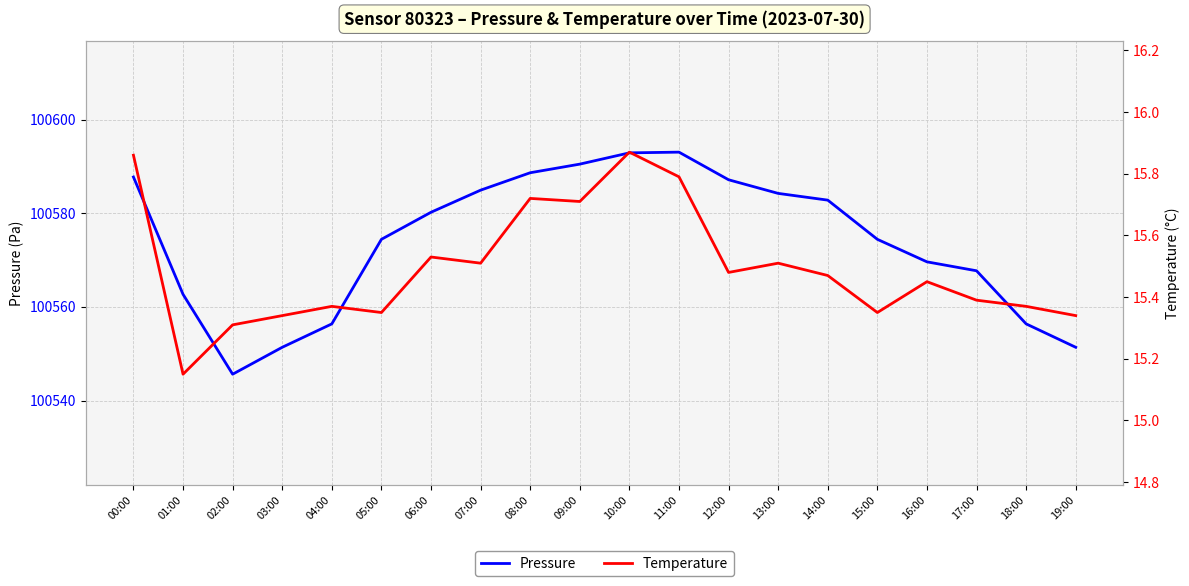

At which category does Temperature reach its first local peak?

04:00